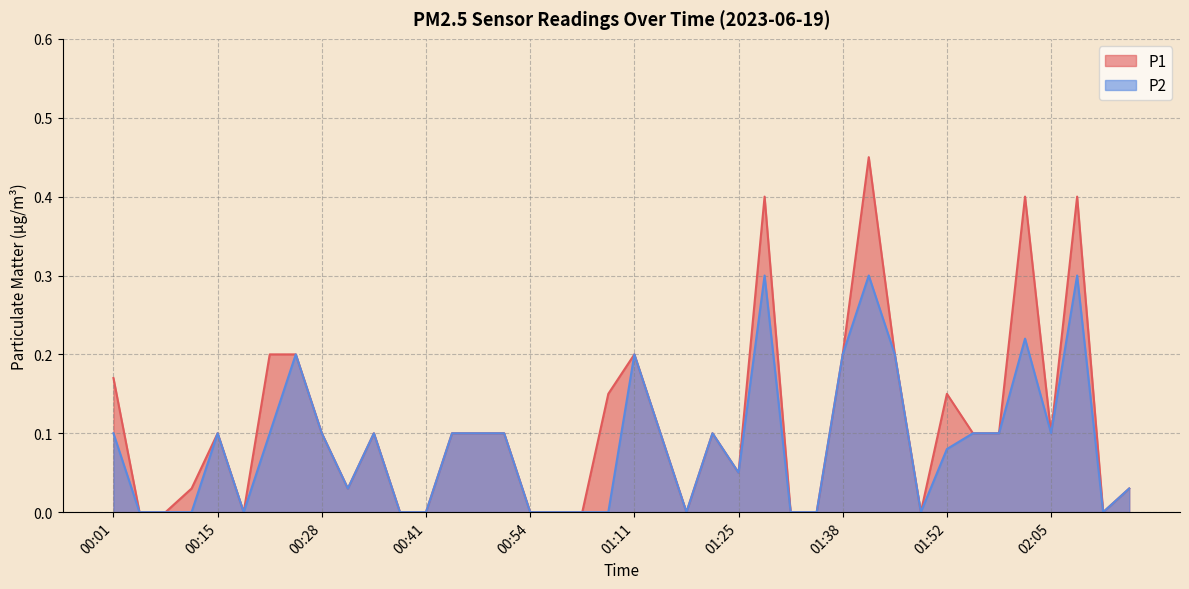

Count the number of categories in the chart.

40